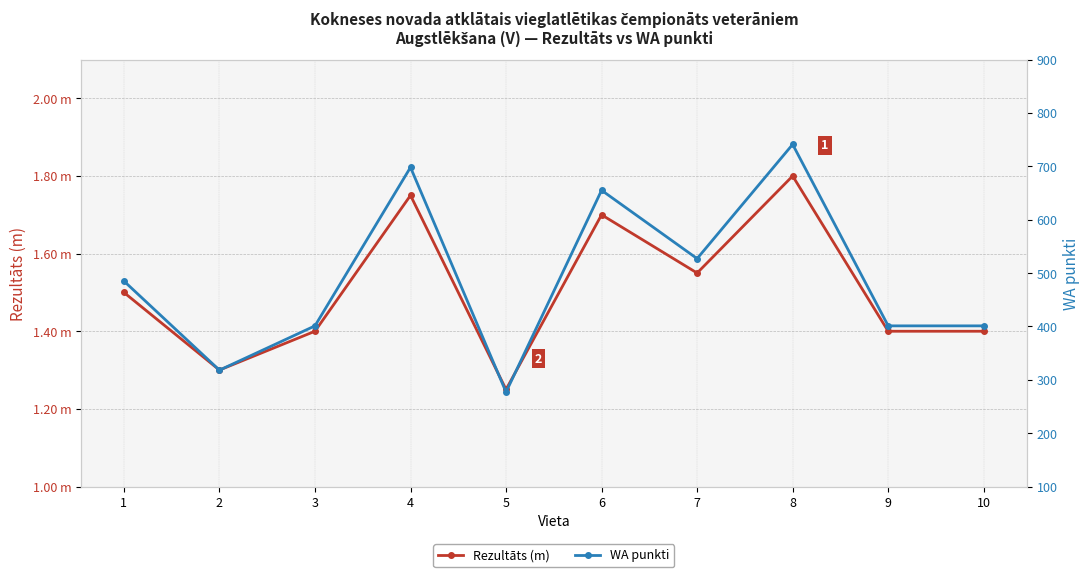

Is the value of Rezultāts (m) at 5 greater than the value of WA punkti at 5?

No